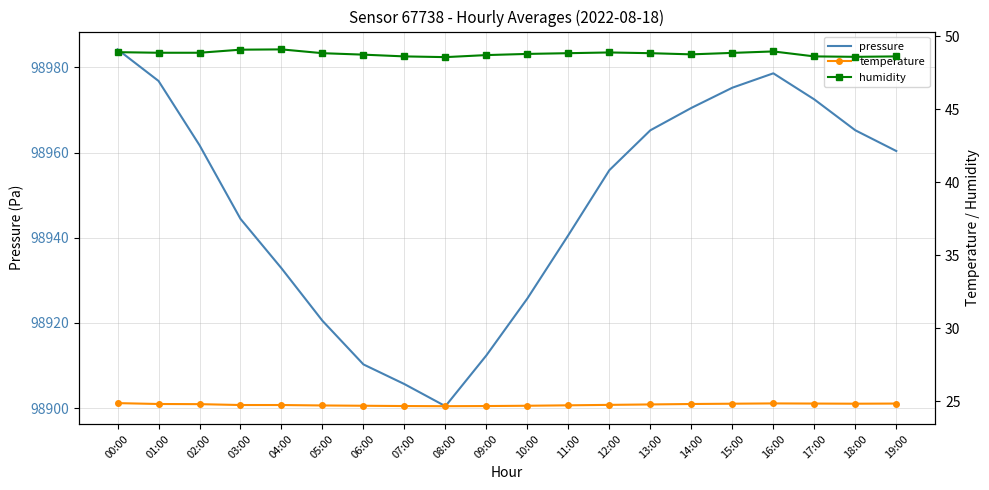

True or false: pressure and temperature cross at least once.

False